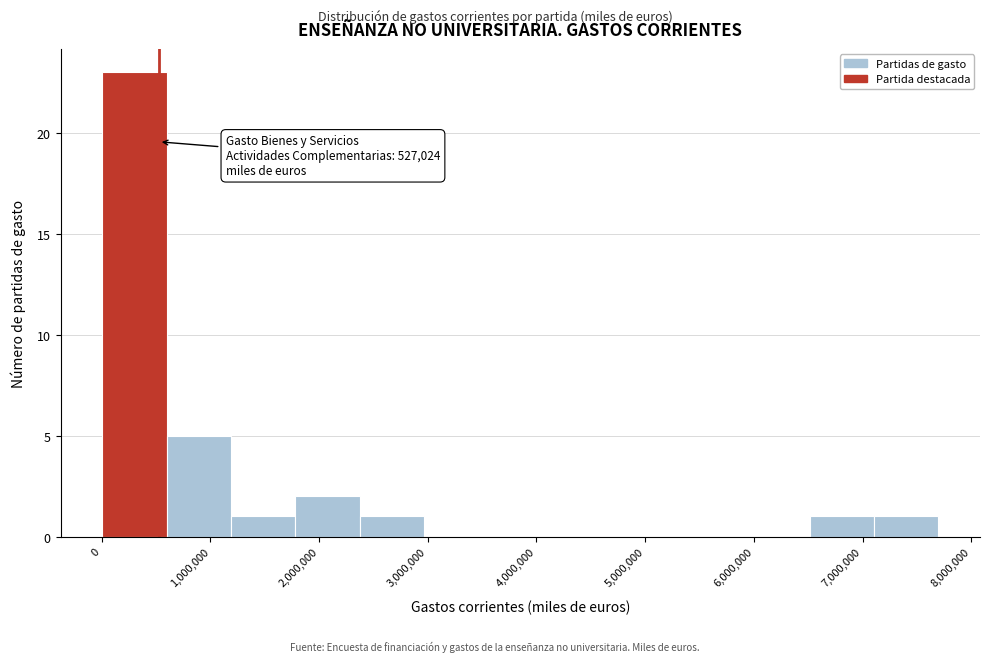

Over which range of the x-axis is the bar tallest?

0 to 600000